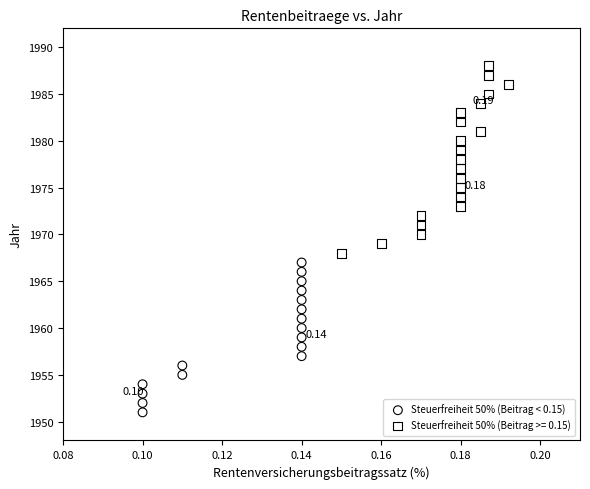

Which series contains the highest Y value?

Steuerfreiheit 50% (Beitrag >= 0.15)